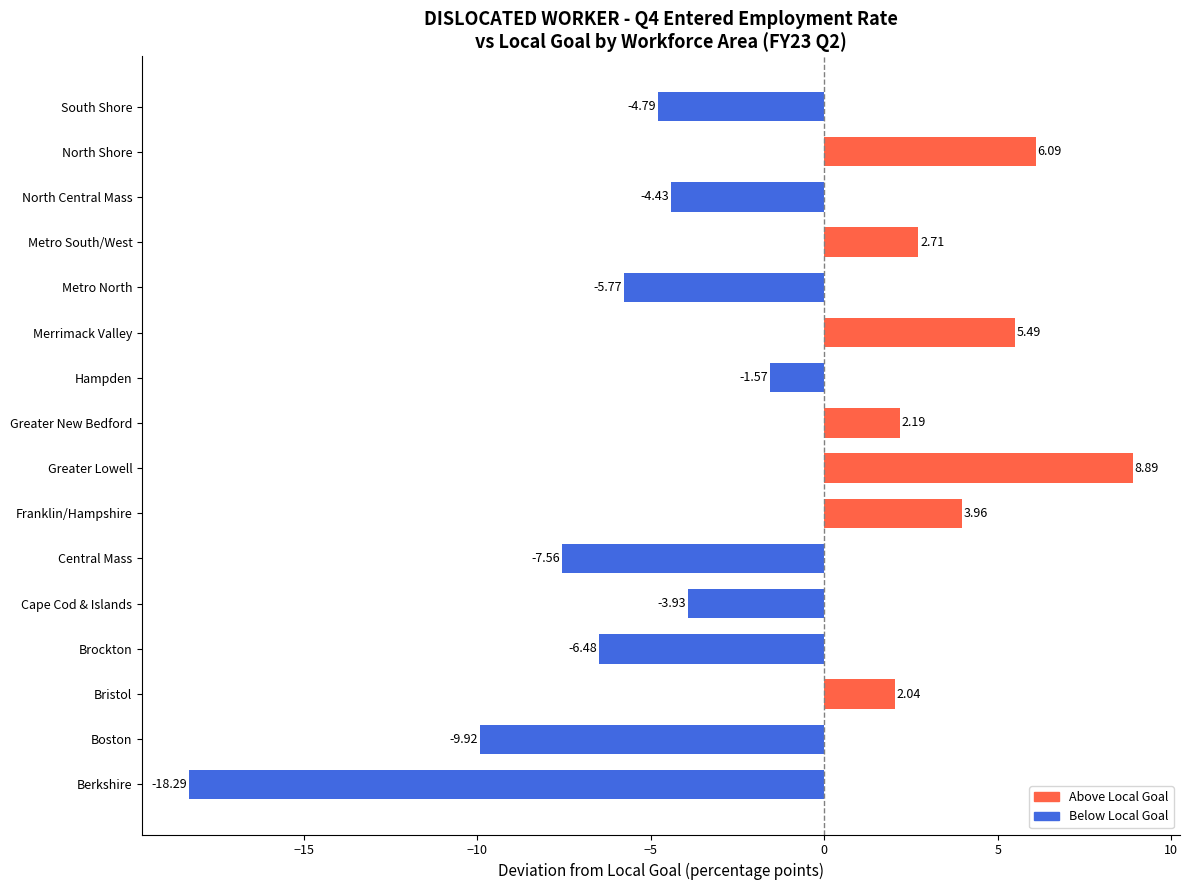

List the labels in order of value, smallest first.

Berkshire, Boston, Central Mass, Brockton, Metro North, South Shore, North Central Mass, Cape Cod & Islands, Hampden, Bristol, Greater New Bedford, Metro South/West, Franklin/Hampshire, Merrimack Valley, North Shore, Greater Lowell